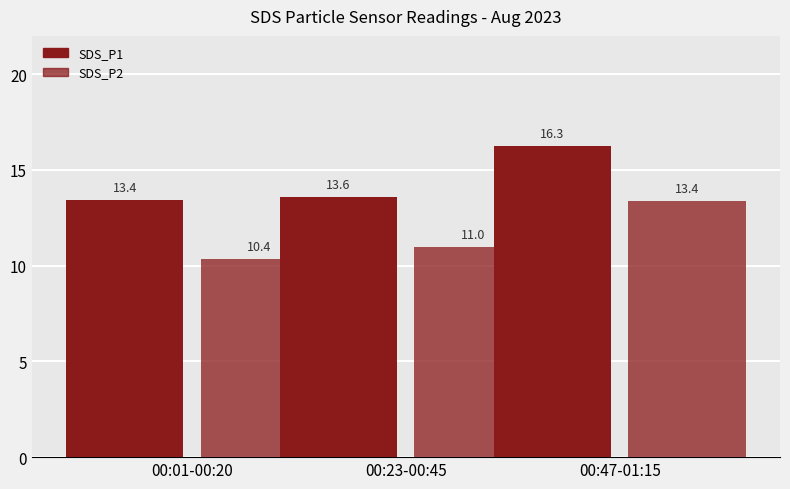

Which series has the widest spread of values?

SDS_P2